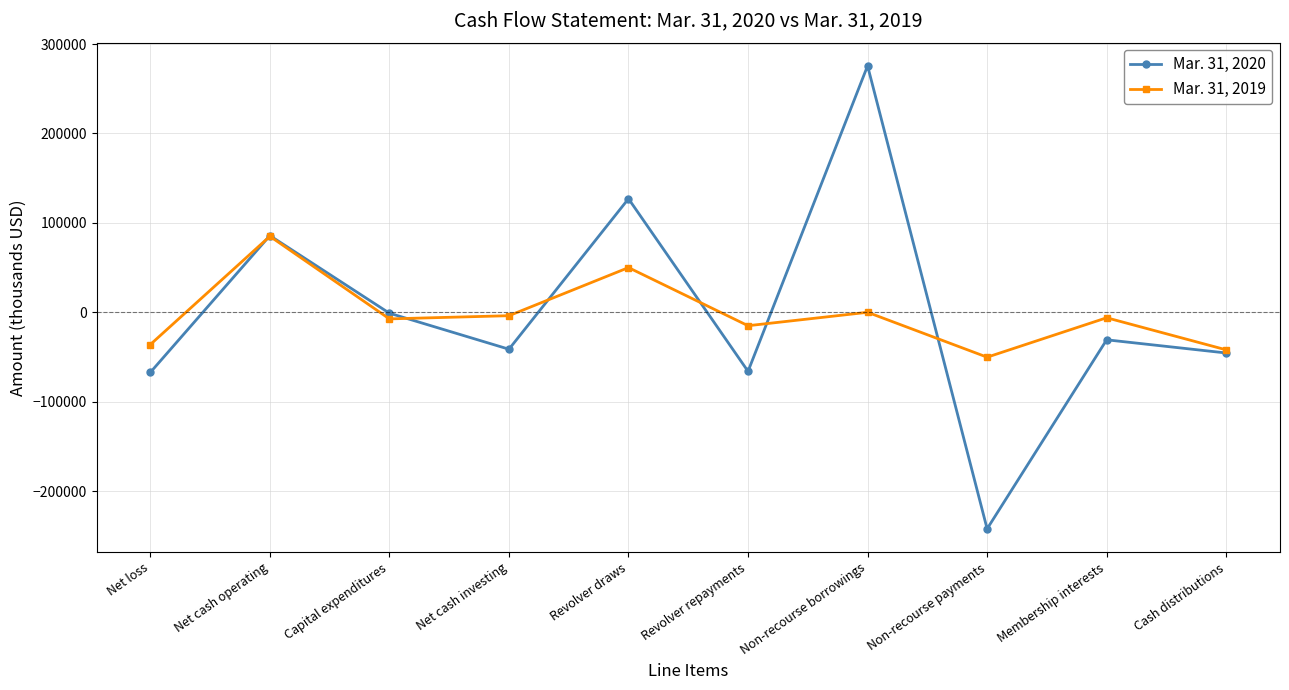

What is the value of the Mar. 31, 2020 point at the 6th from the left?

-66000